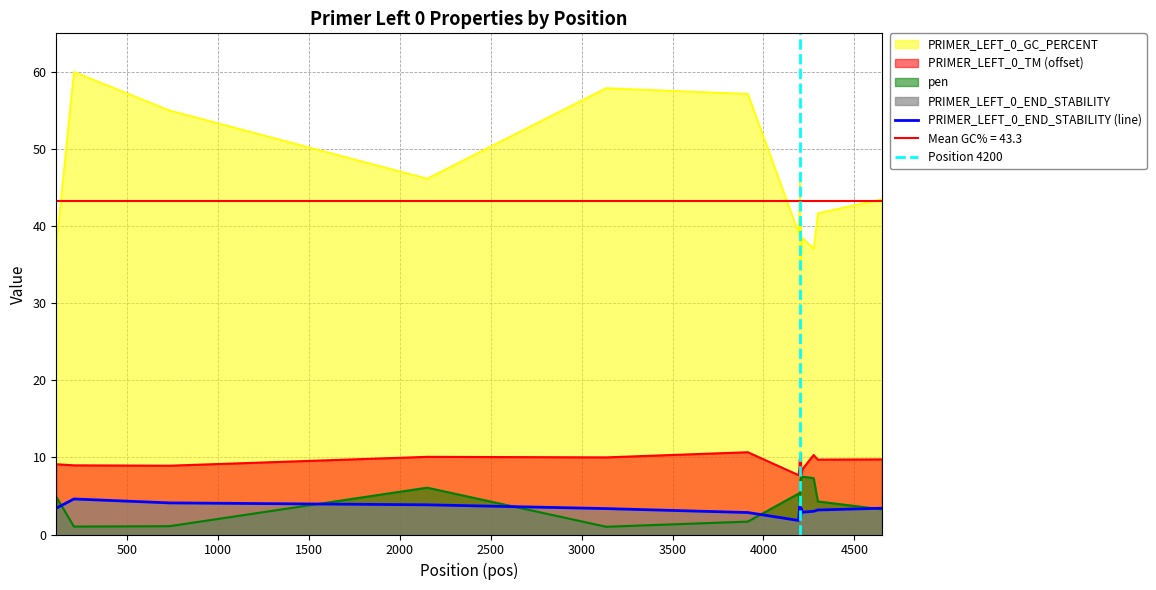

True or false: PRIMER_LEFT_0_END_STABILITY and PRIMER_LEFT_0_TM cross at least once.

False